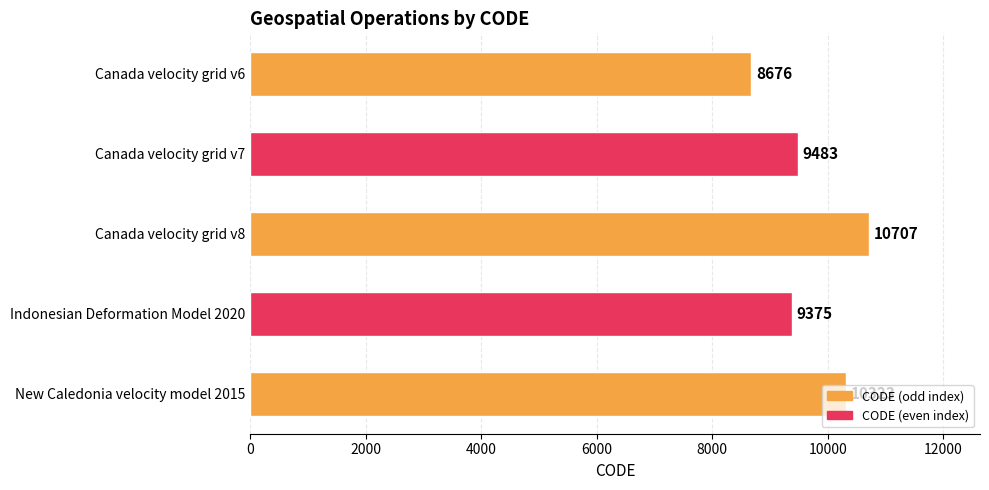

What is the change in value from Canada velocity grid v8 to Indonesian Deformation Model 2020?

-1332